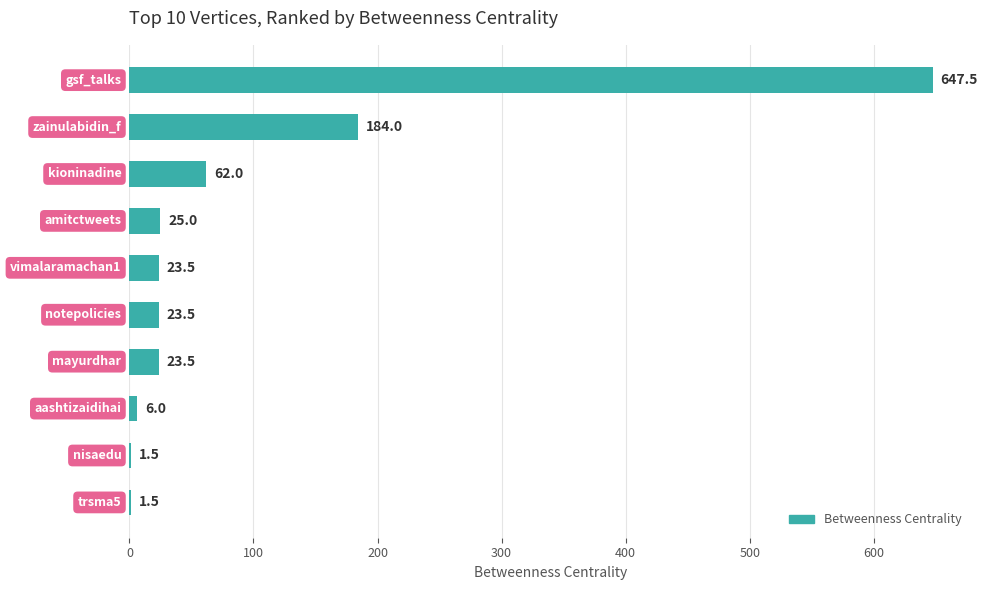

What is the average value?

99.8